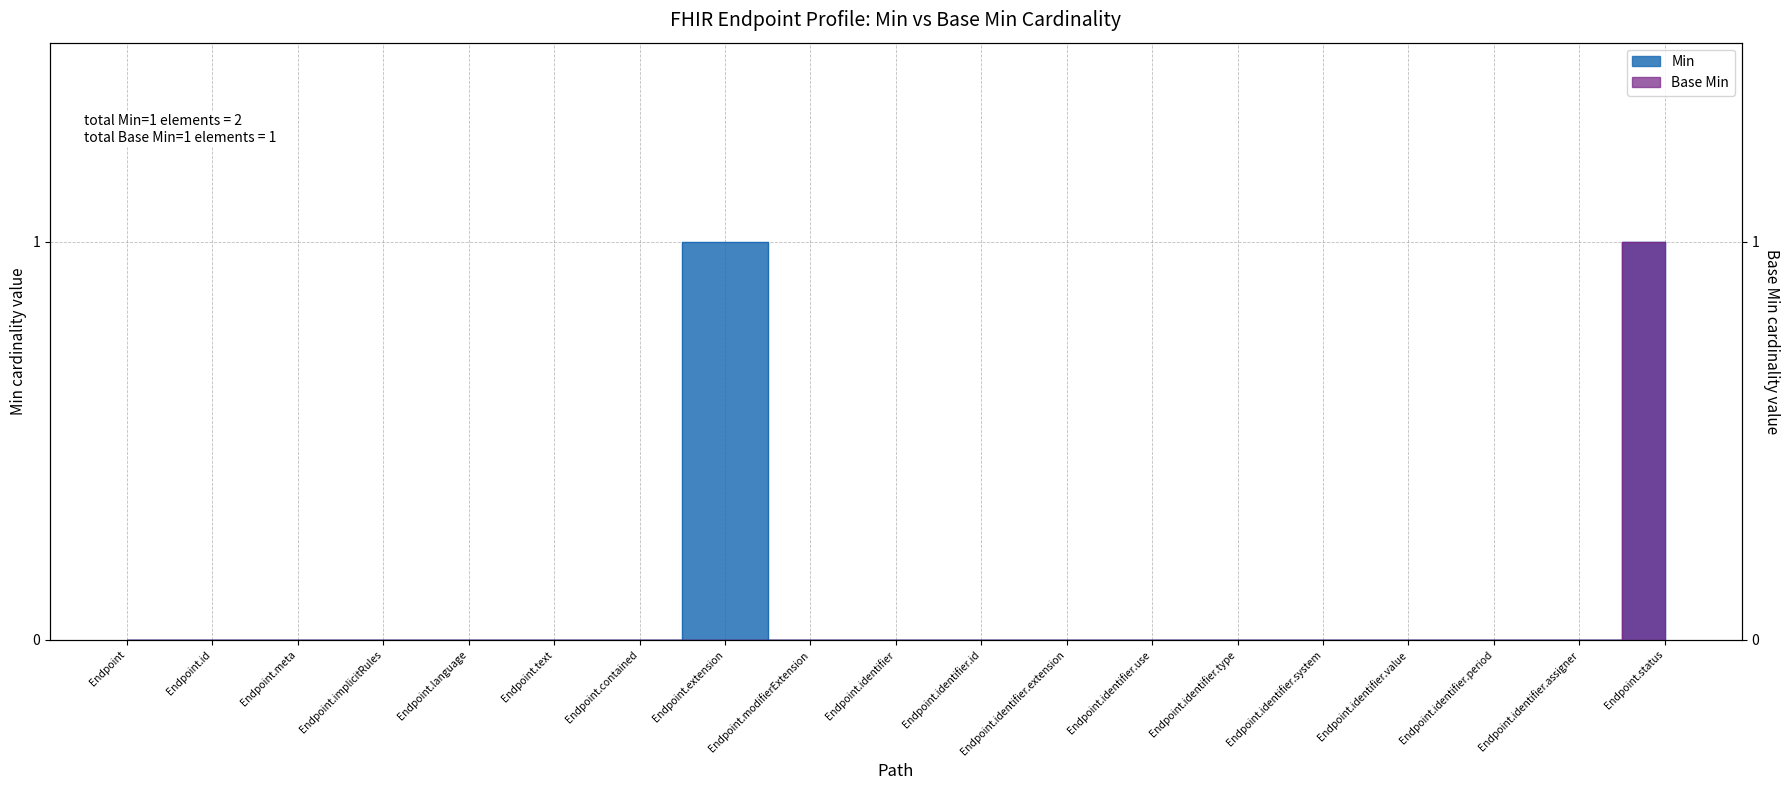

True or false: Base Min has a value of -1 at Endpoint.meta.

False